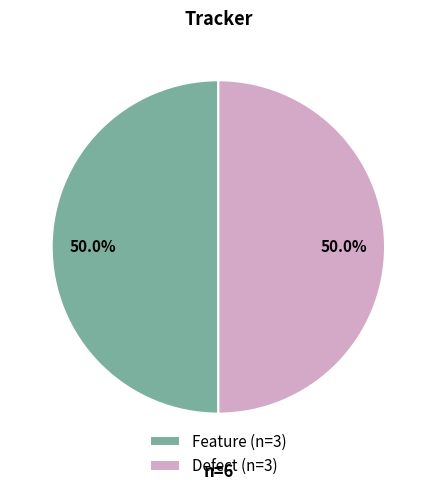

Is the sum of Defect and Feature greater than half?

Yes